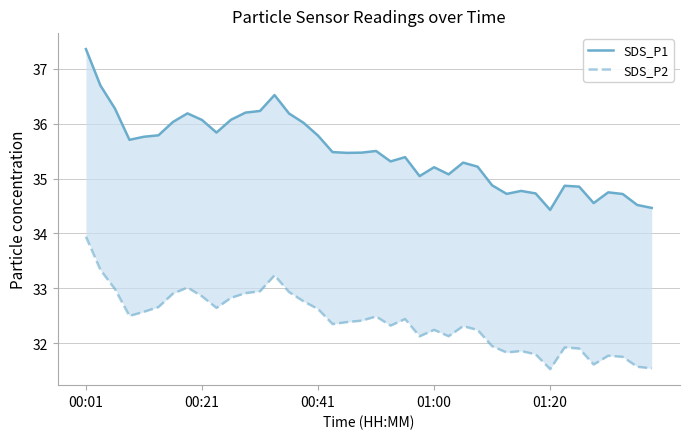

True or false: SDS_P2 has more than 0 interior local peaks.

True